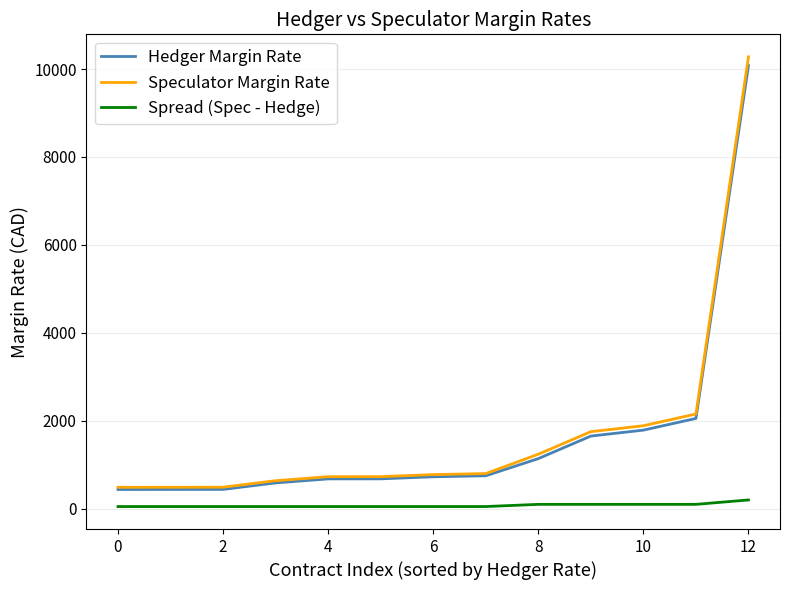

True or false: Spread (Spec - Hedge) and Speculator Margin Rate cross at least once.

False